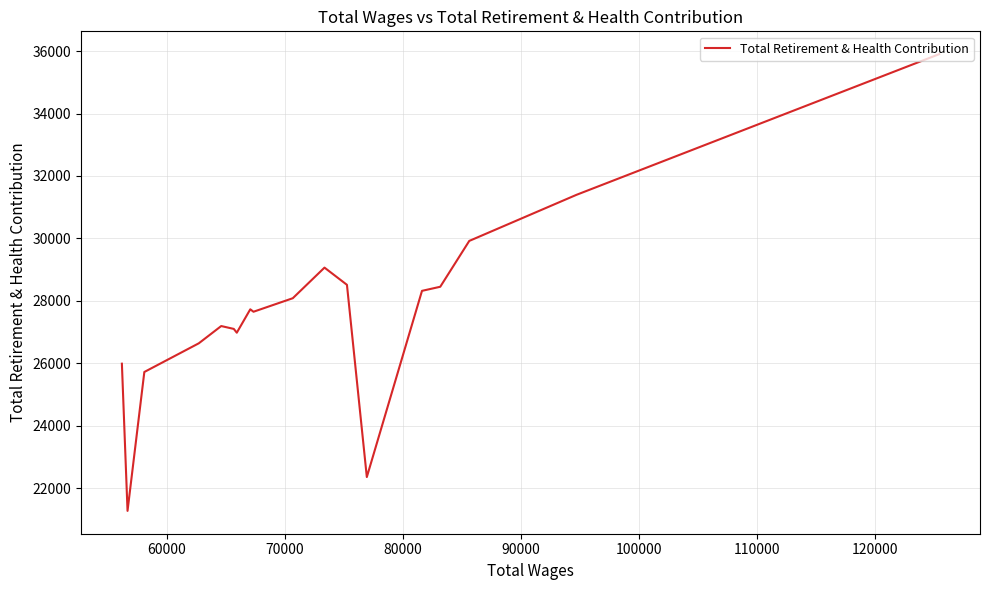

How many points are higher than both their immediate neighbors (excluding endpoints)?

3